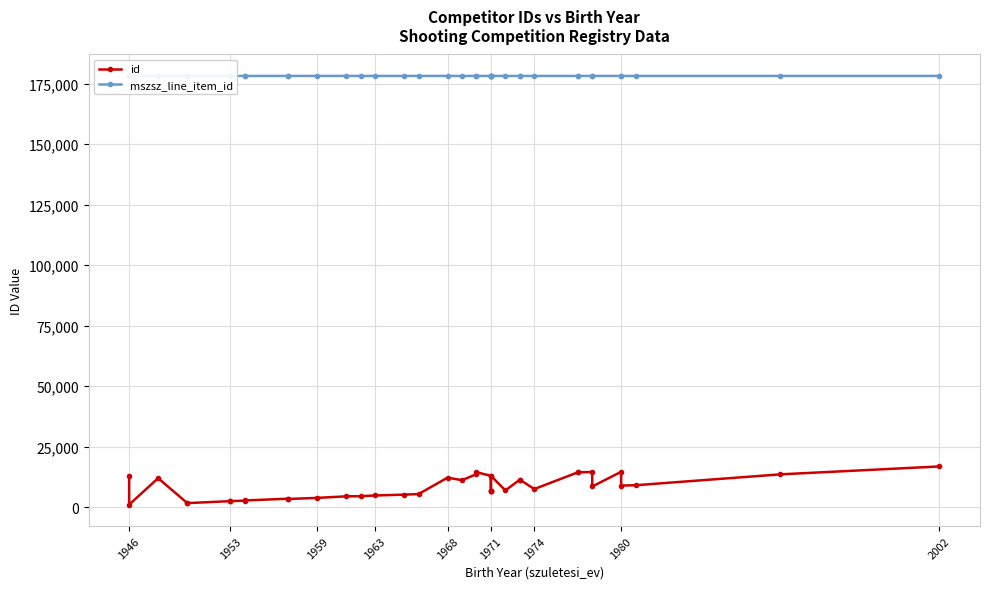

Rank the series at 1946 from highest to lowest value.

mszsz_line_item_id, id